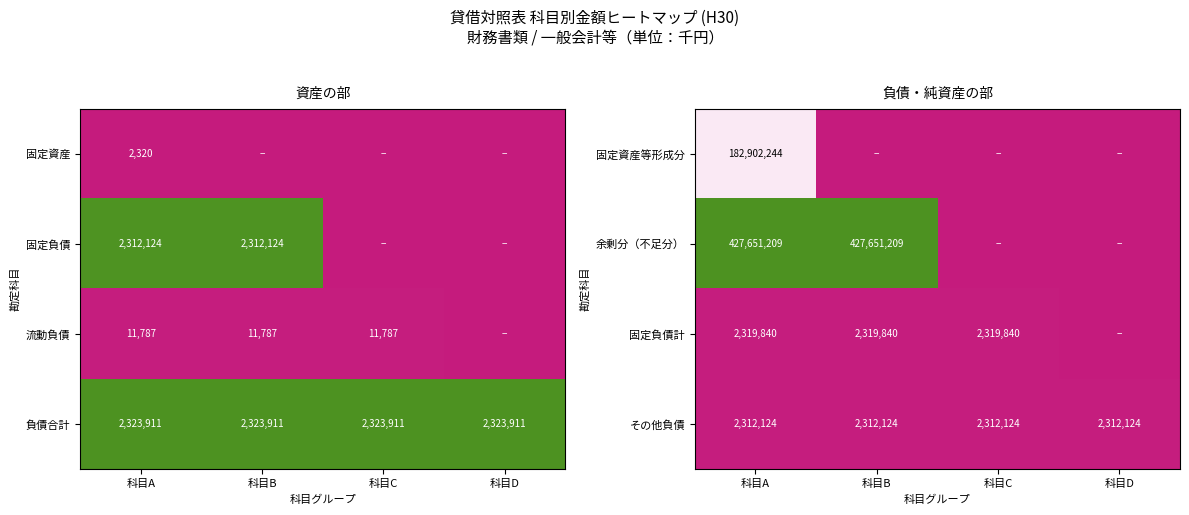

True or false: その他負債 has a value of 3317777 at 科目B.

False